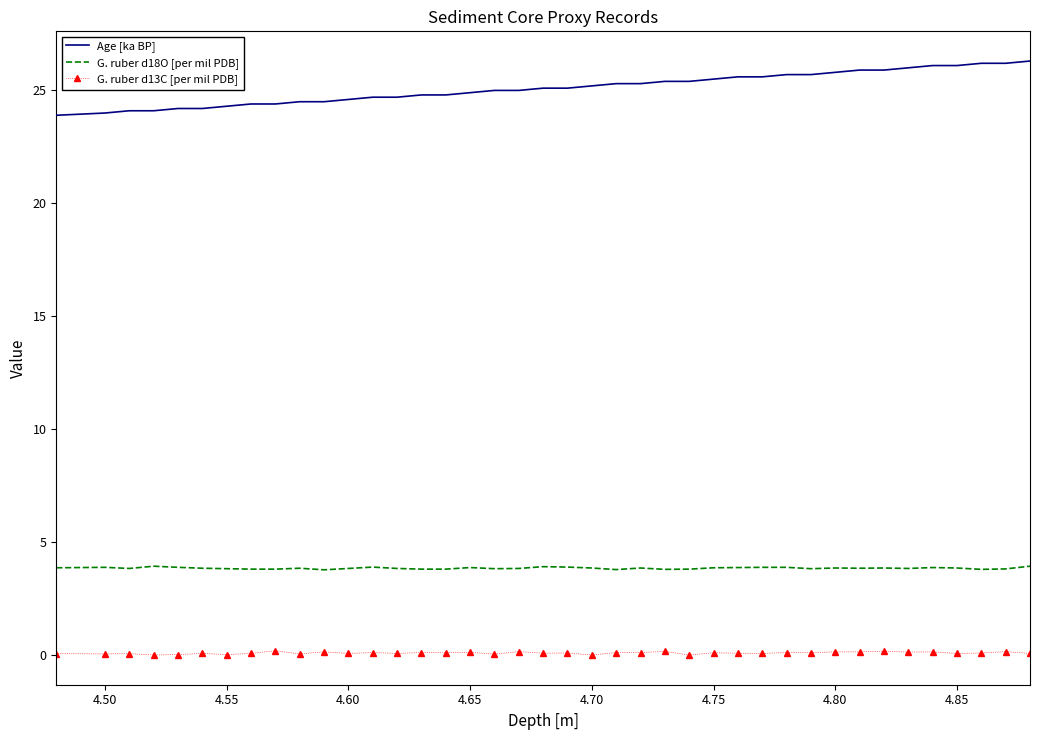

What is the difference between the maximum and minimum values in the Age [ka BP] series?

2.4